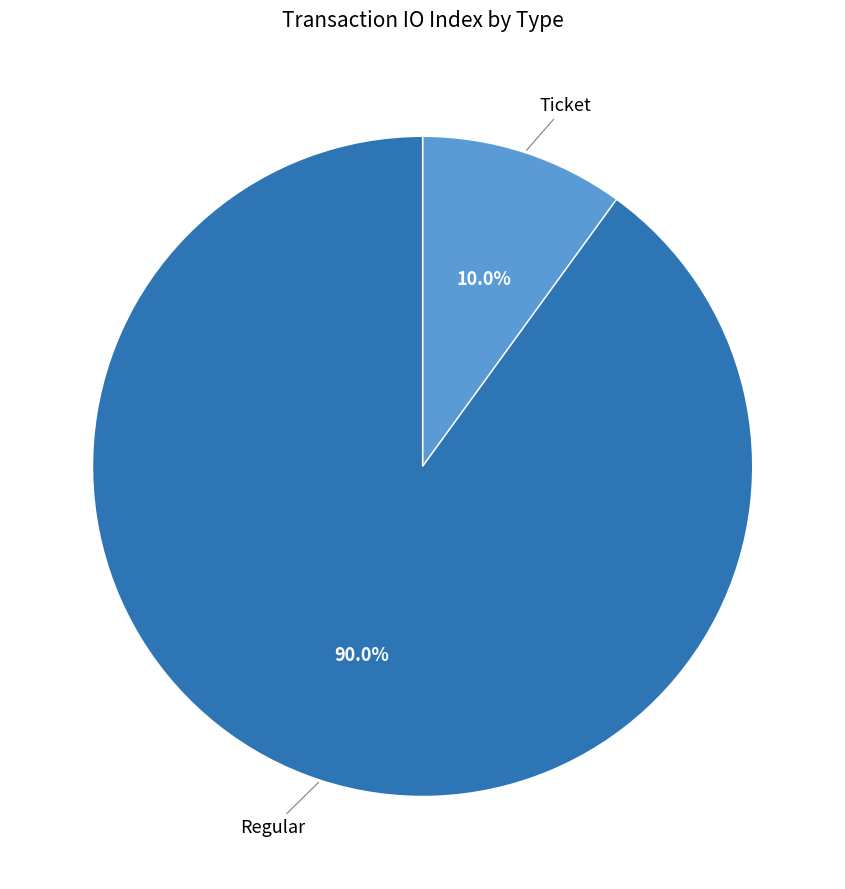

Count the number of slices in the pie.

2